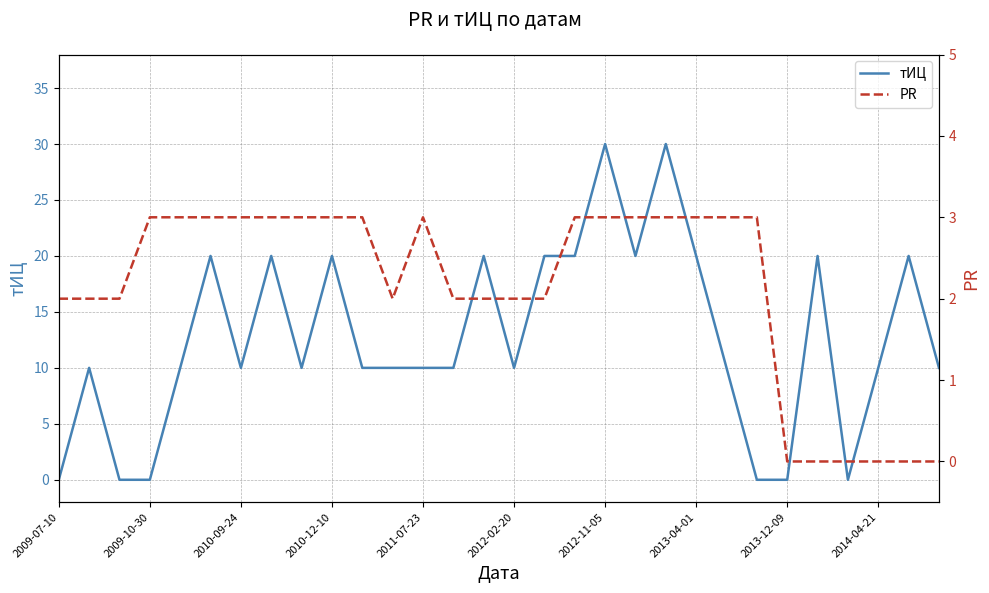

Is it true that тИЦ equals 14 at 2014-04-21?

False